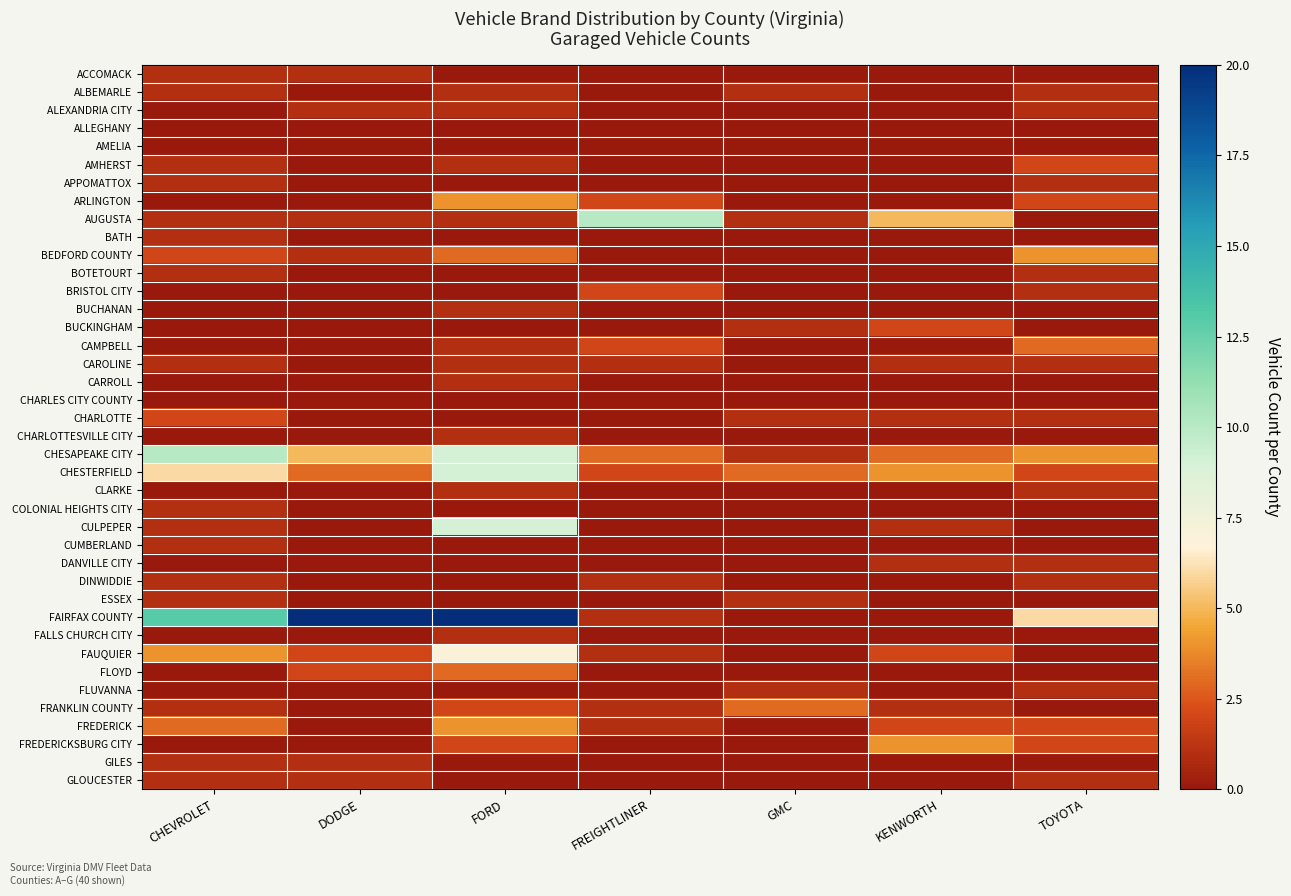

Which label corresponds to the largest value in the chart?

DODGE